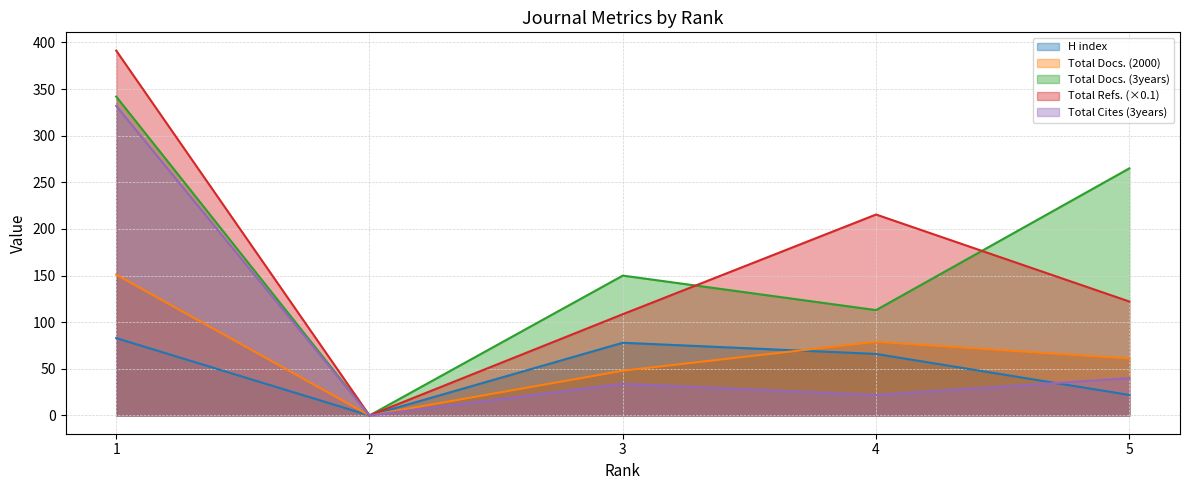

What are all the series names shown in the legend?

H index, Total Docs. (2000), Total Docs. (3years), Total Refs. (×0.1), Total Cites (3years)